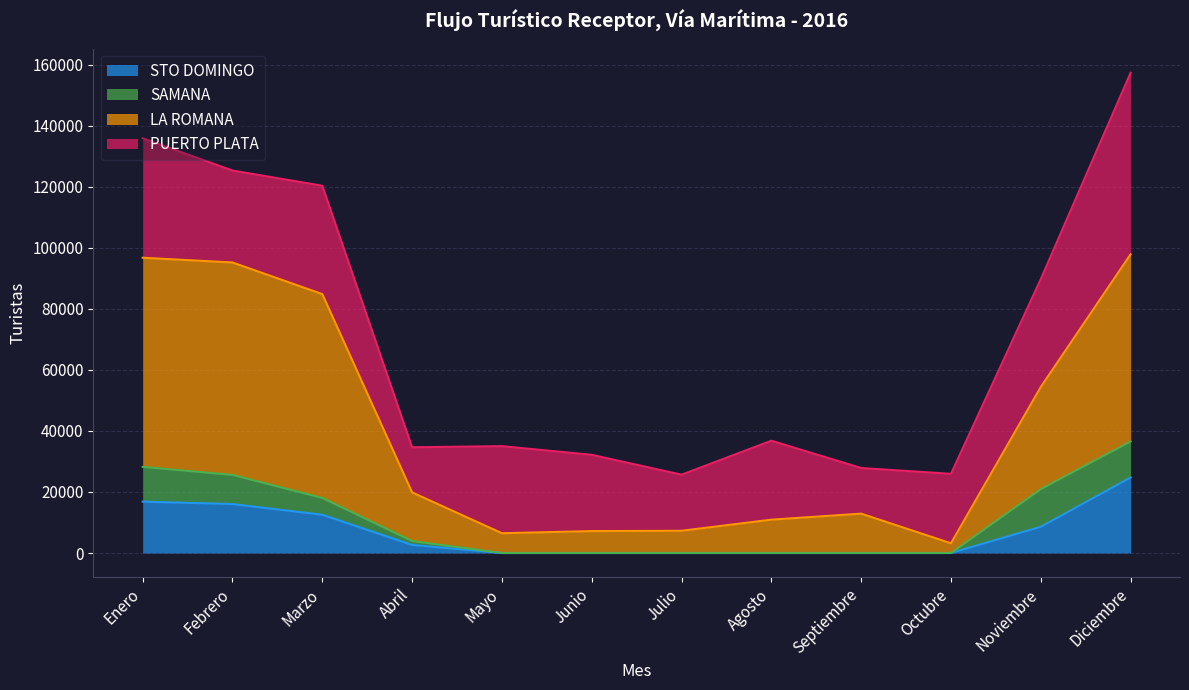

Is the value of STO DOMINGO at Mayo greater than the value of LA ROMANA at Abril?

No